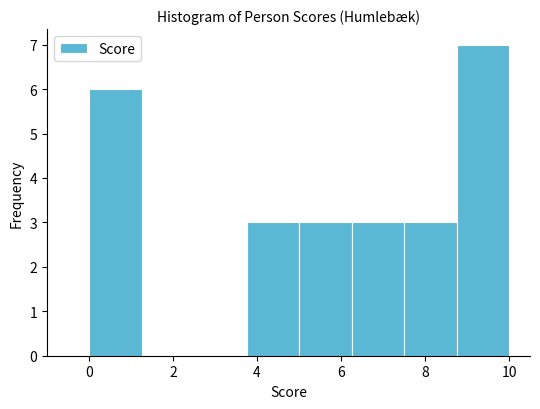

Reading left to right, transcribe this chart: for each bar, give the range it covers on the x-axis and its height. Neither the bar edges nor the heights are printed on the chart, so give them approximately, as read against the axes.

0.00 to 1.25: 6
1.25 to 2.50: 0
2.50 to 3.75: 0
3.75 to 5.00: 3
5.00 to 6.25: 3
6.25 to 7.50: 3
7.50 to 8.75: 3
8.75 to 10.00: 7